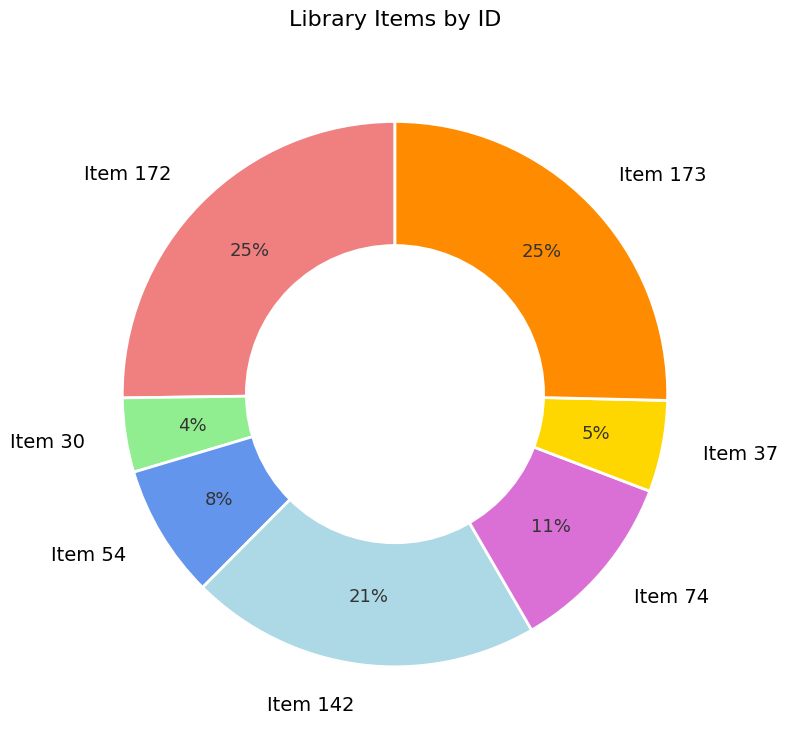

To the nearest percent, what is the difference between the largest and smallest slice percentages?

21%